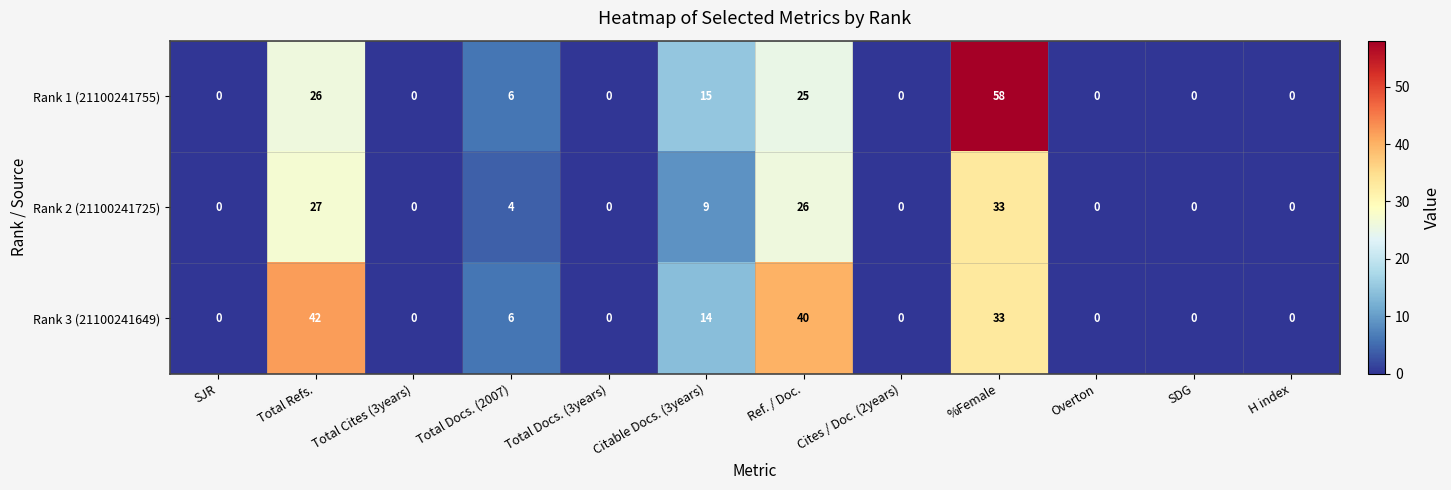

Which label corresponds to the largest value in the chart?

%Female